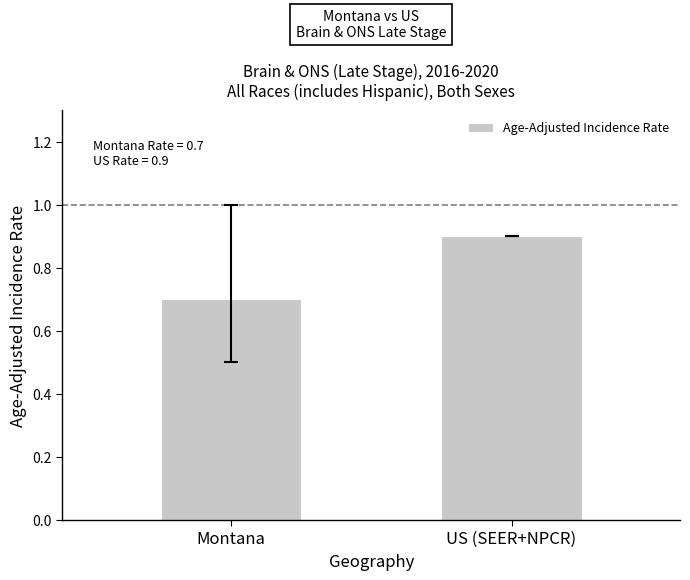

Where is the data nearest to the value 0?

Montana